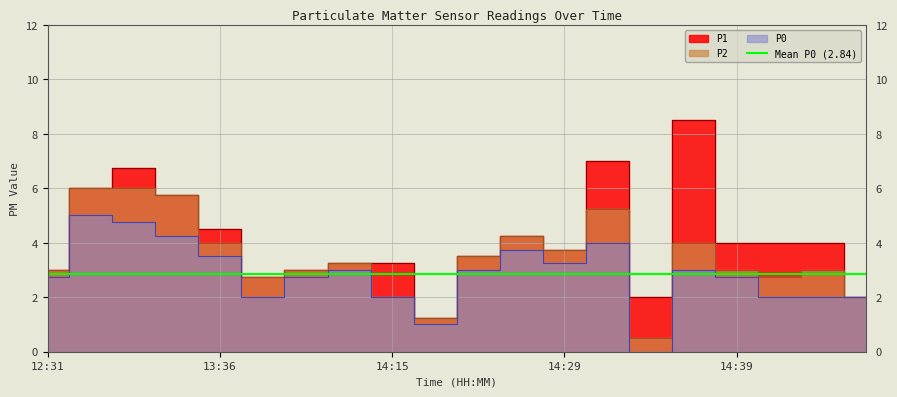

What is the total value across all series at 14:34?

2.5